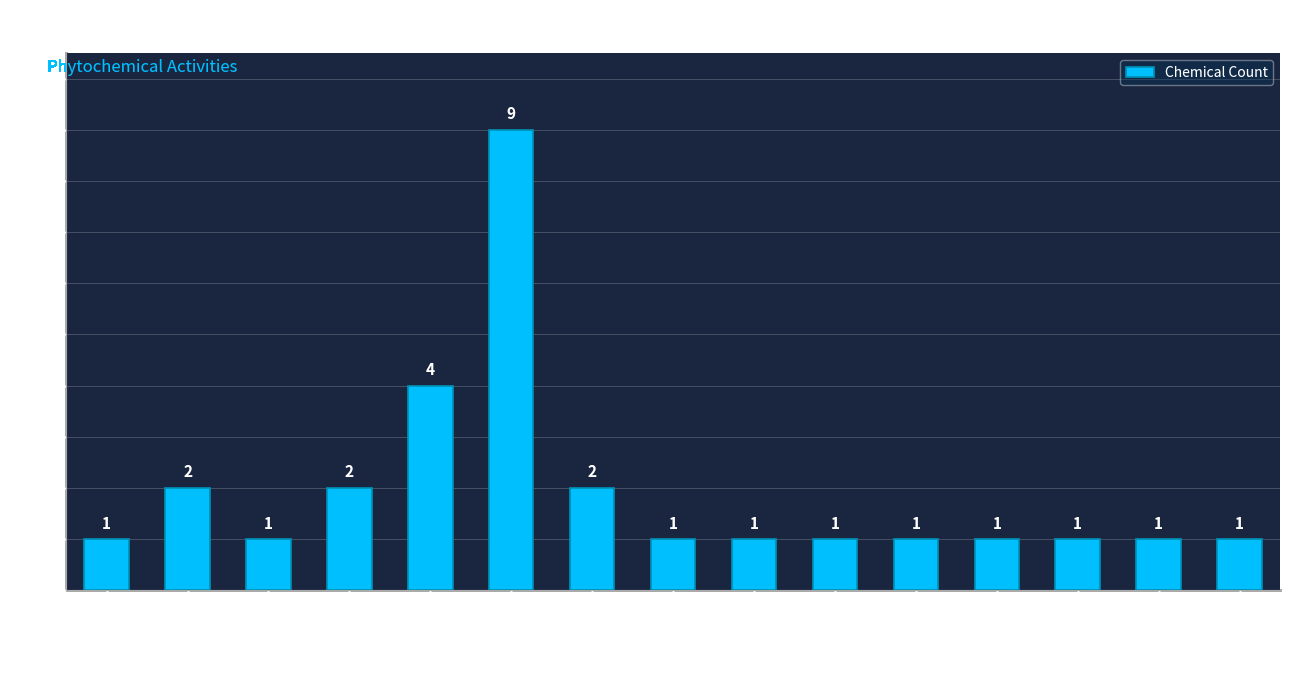

What is the value of the 2nd bar from the left?

2